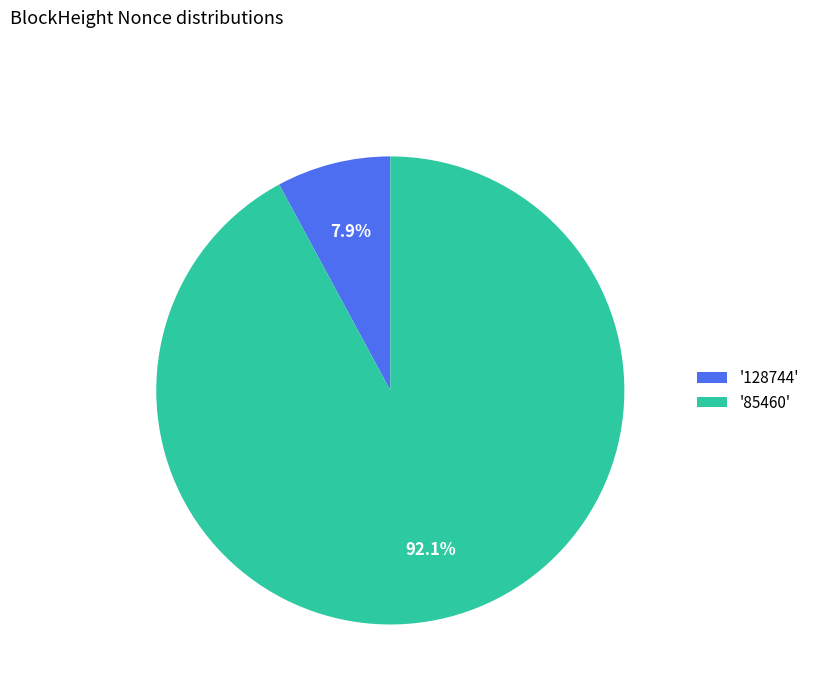

Rank the categories by value from highest to lowest.

'85460', '128744'